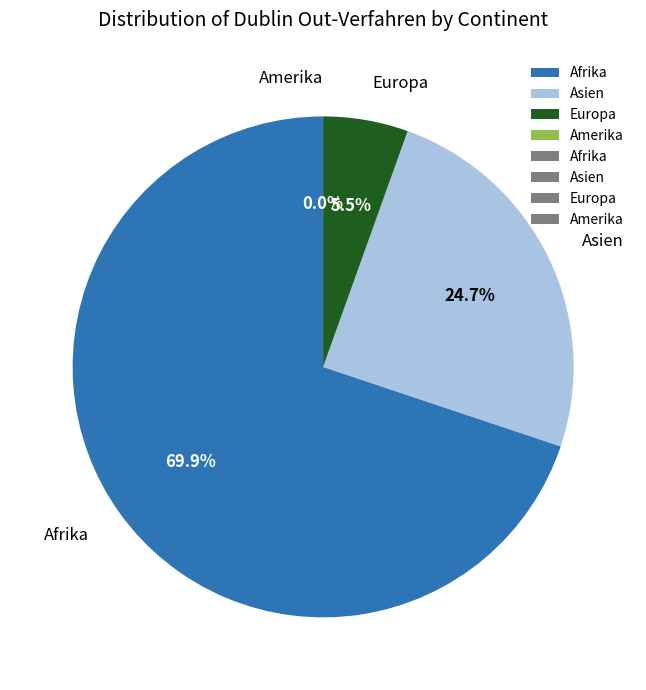

Count the number of slices in the pie.

4